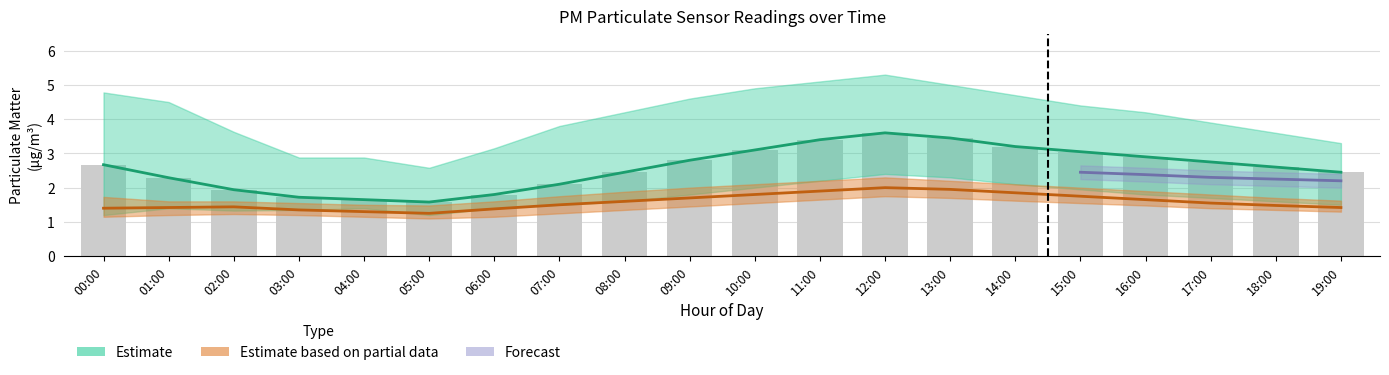

What position from the right is 00:00?

20